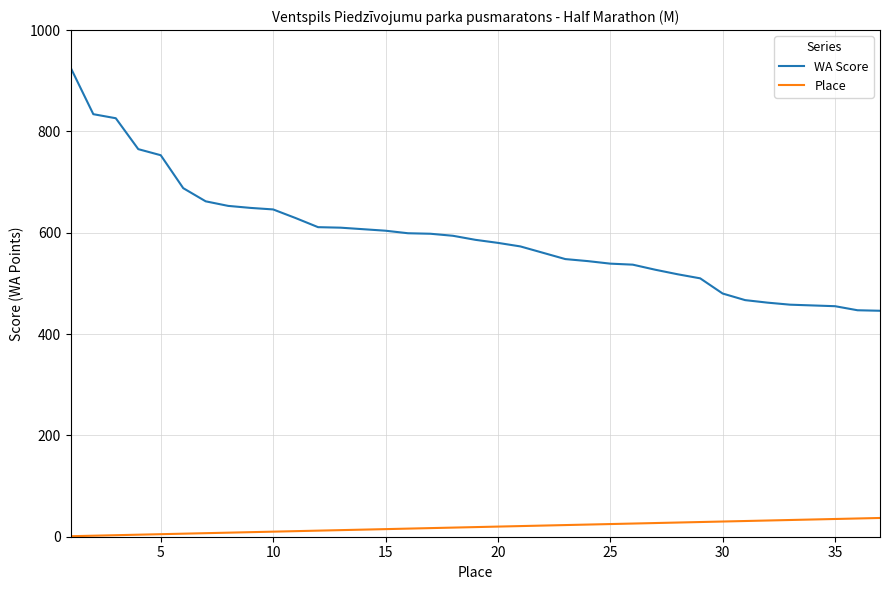

True or false: WA Score and Place cross at least once.

False